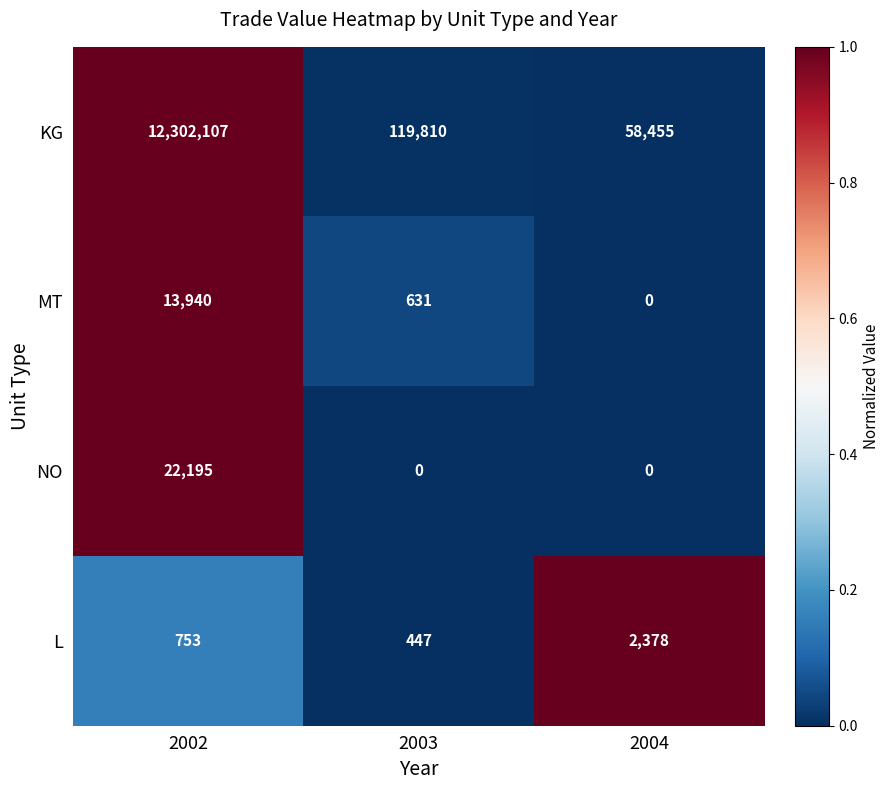

Reading right to left, list all the values displayed in this chart.

KG: 2004=58455	2003=119810	2002=12302107
MT: 2004=0	2003=631	2002=13940
NO: 2004=0	2003=0	2002=22195
L: 2004=2378	2003=447	2002=753